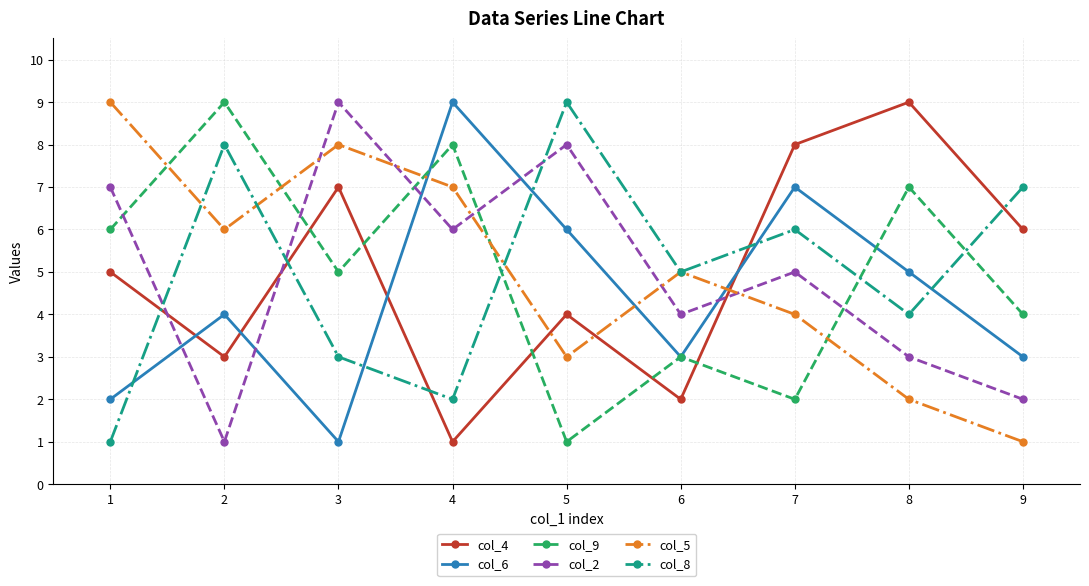

Is the value of col_9 at 8 greater than the value of col_6 at 1?

Yes